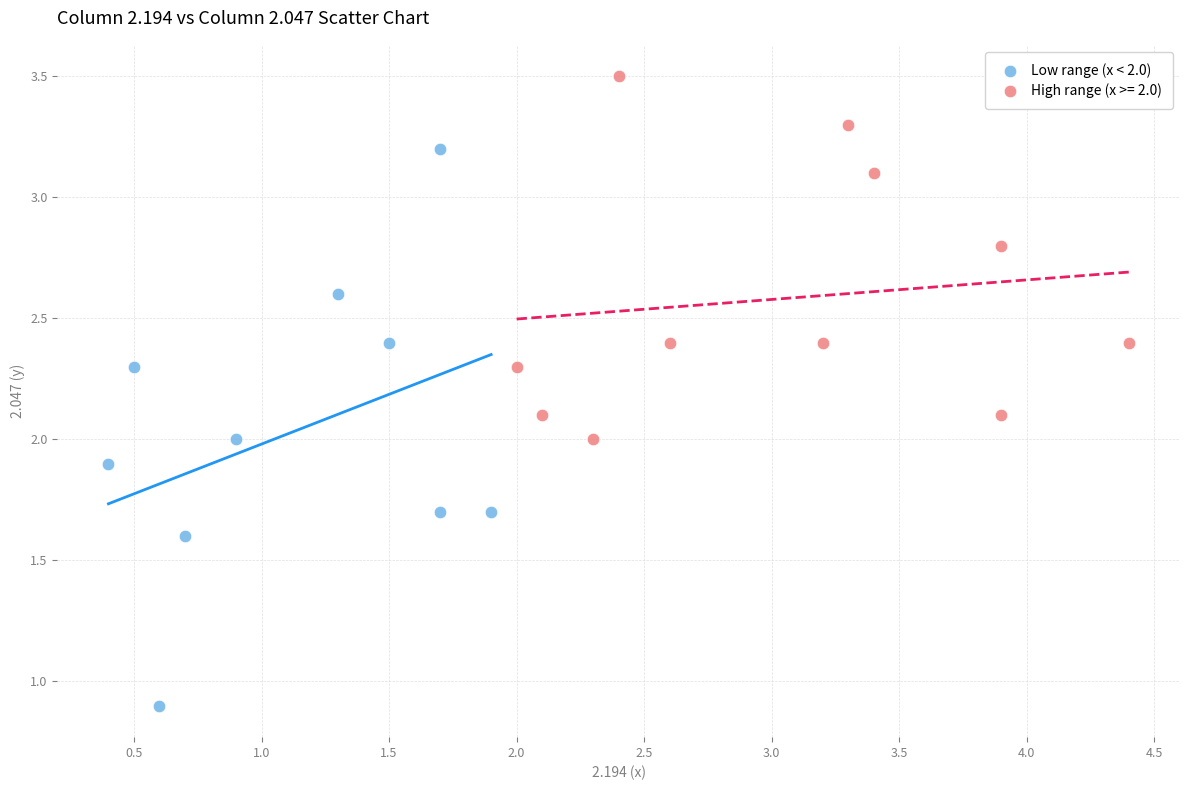

Which series reaches the maximum Y coordinate?

High range (x >= 2.0)